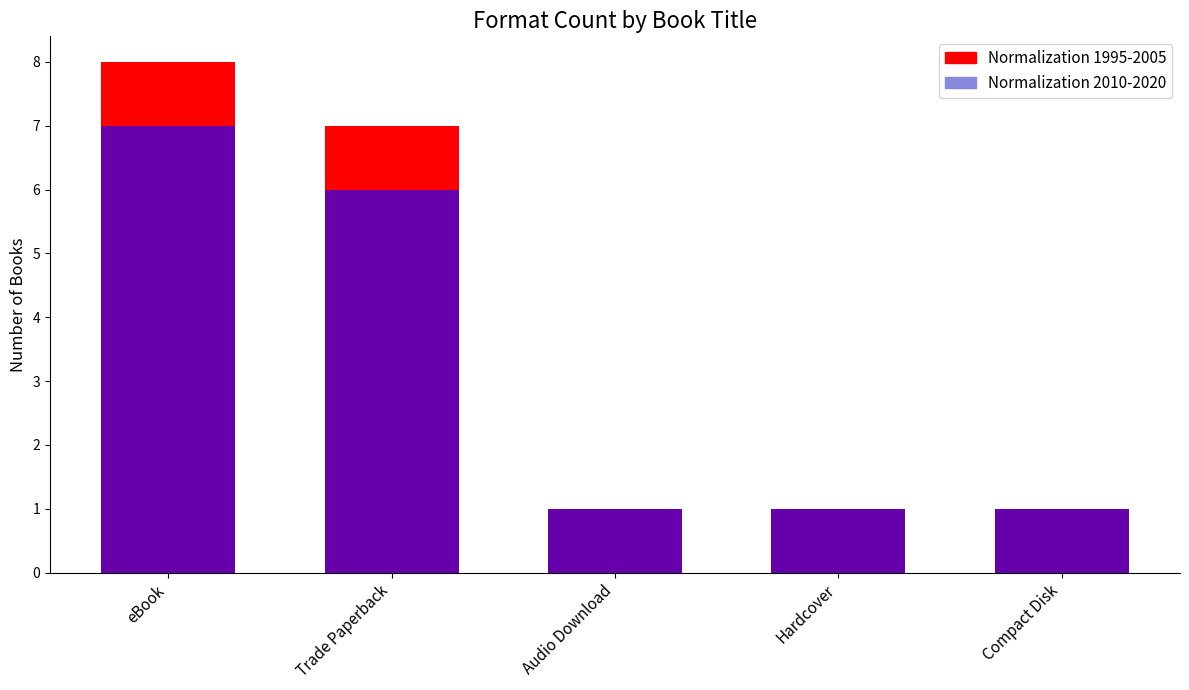

Read the Normalization 2010-2020 value at Compact Disk.

1